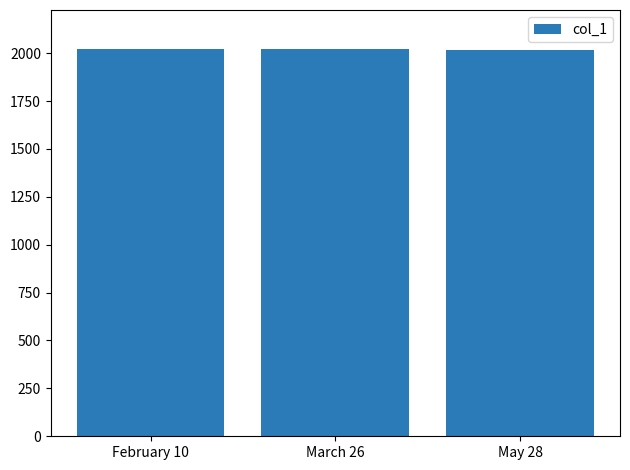

What is the approximate value at May 28?

2018